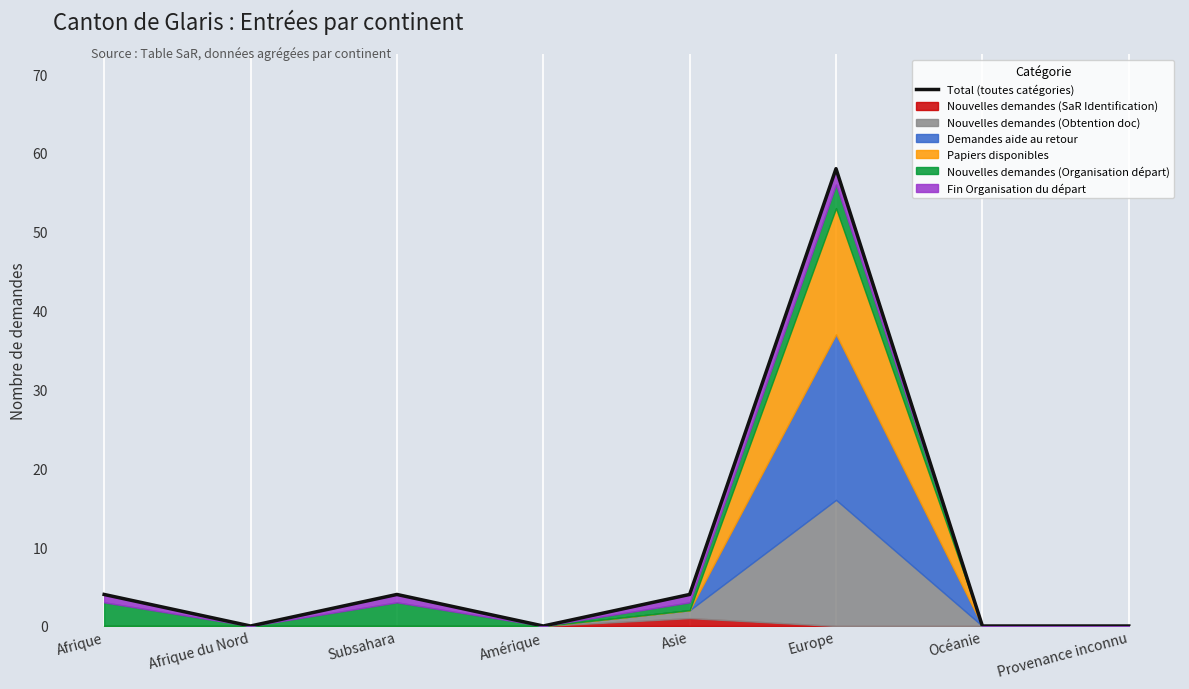

What position from the left is Océanie?

7